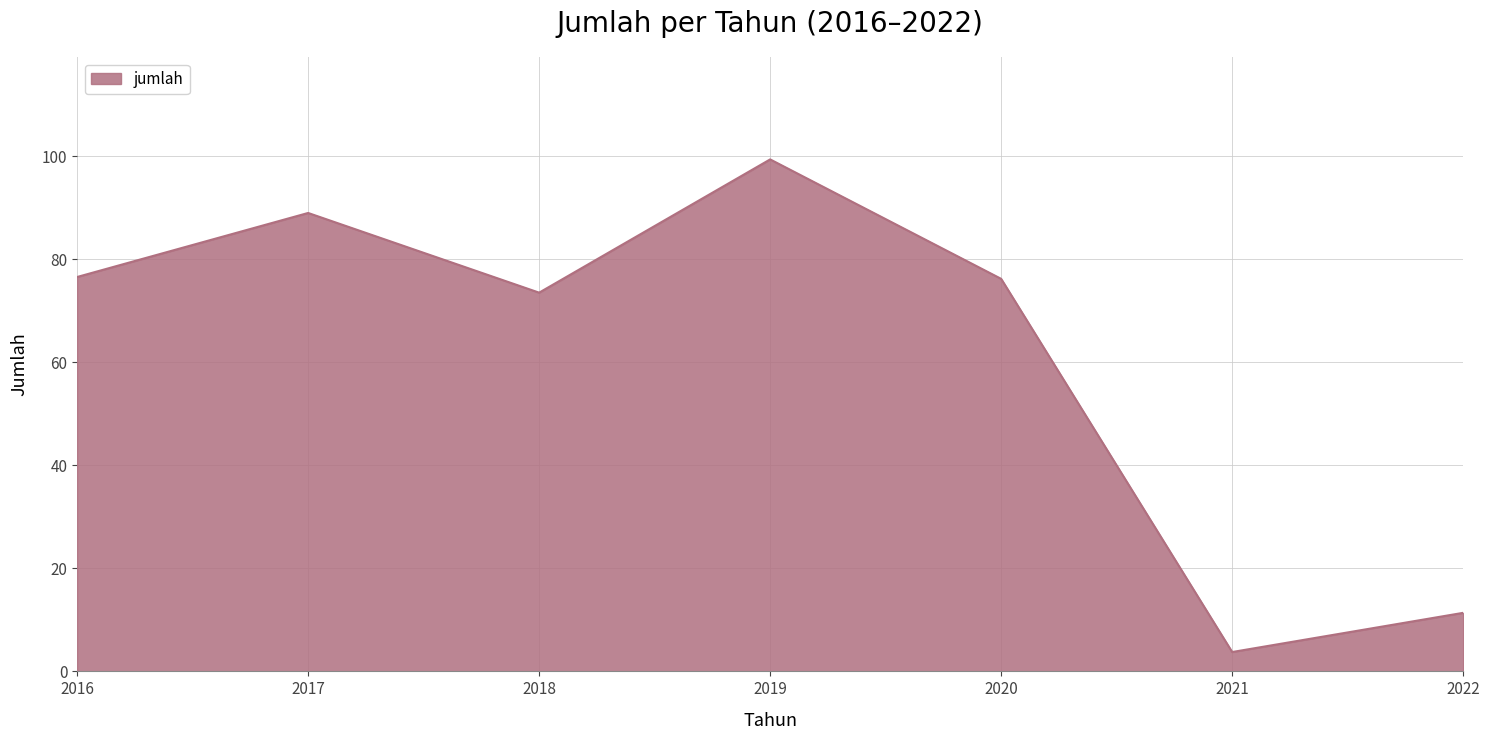

What is the sum of all values?

429.8